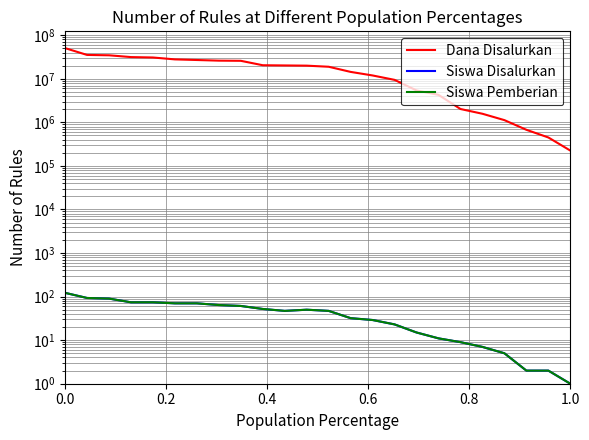

True or false: Siswa Disalurkan and Siswa Pemberian cross at least once.

False